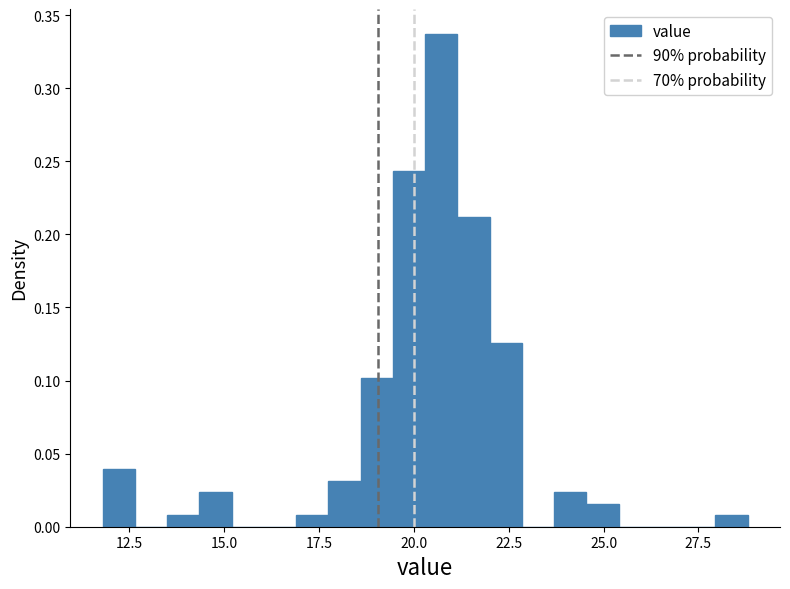

Read against the x-axis, roughly where is the centre of the tallest bar?

20.5